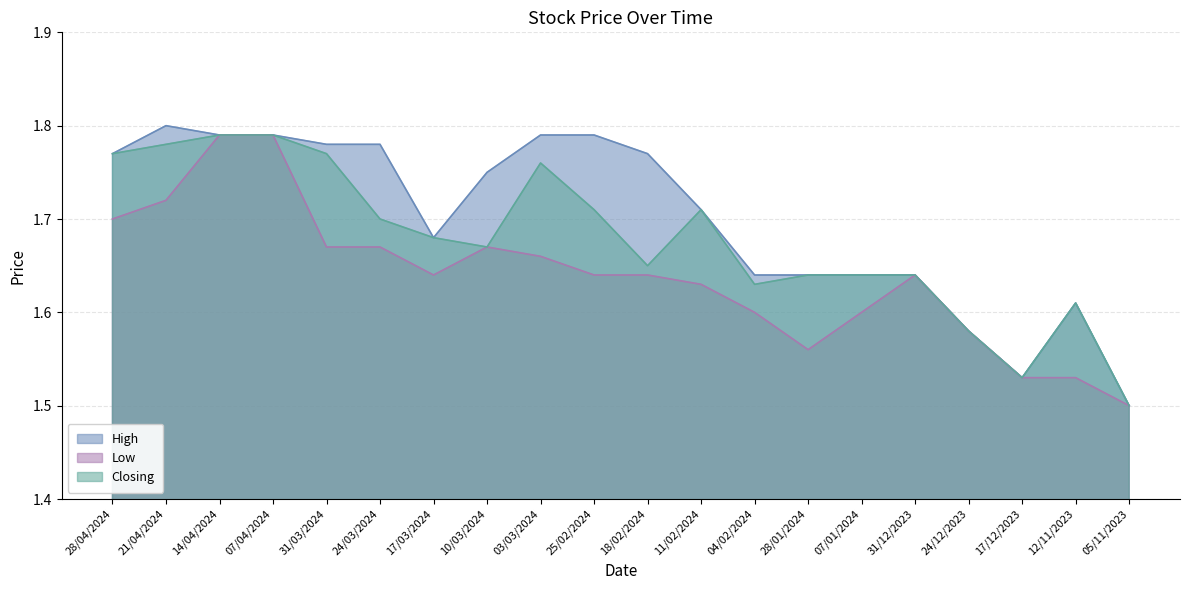

True or false: Low and Closing cross at least once.

False